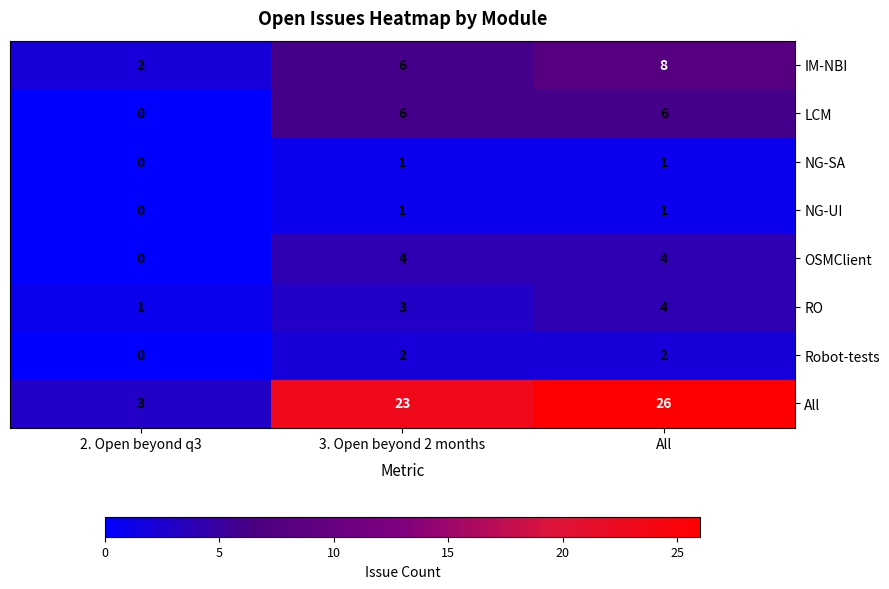

How many data points does each series have?

3